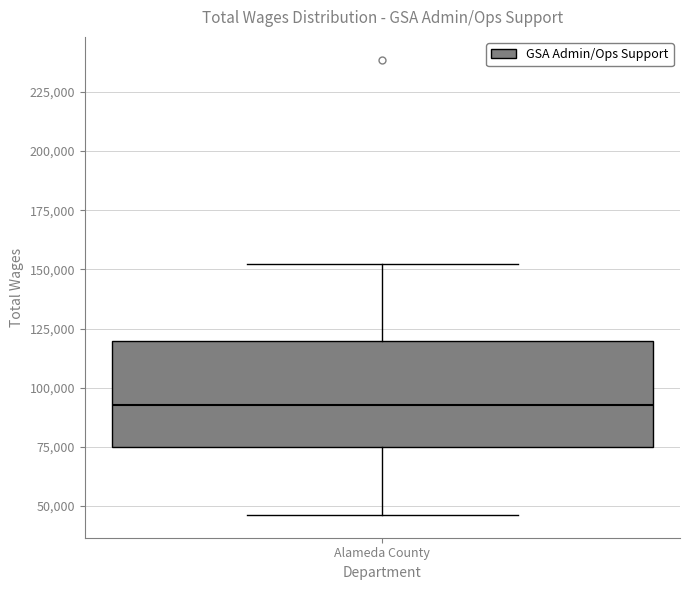

Where does the upper whisker of the box for Alameda County end on the y-axis? The values are not printed on the chart, so give them approximately, as read against the axis.

150000